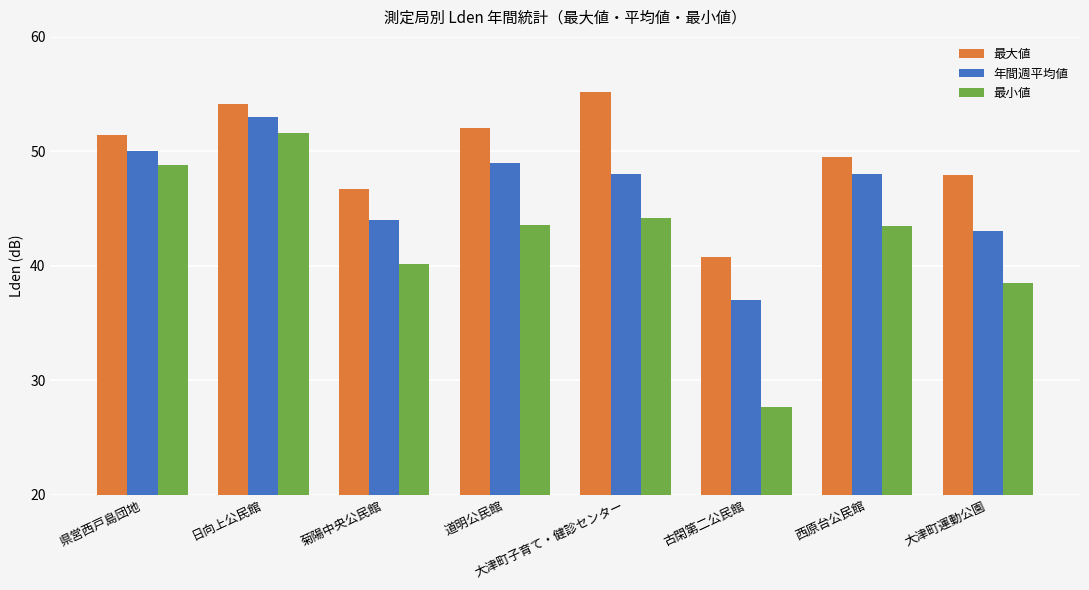

The 最小値 series shows 48.8 at 県営西戸島団地. True or false?

True